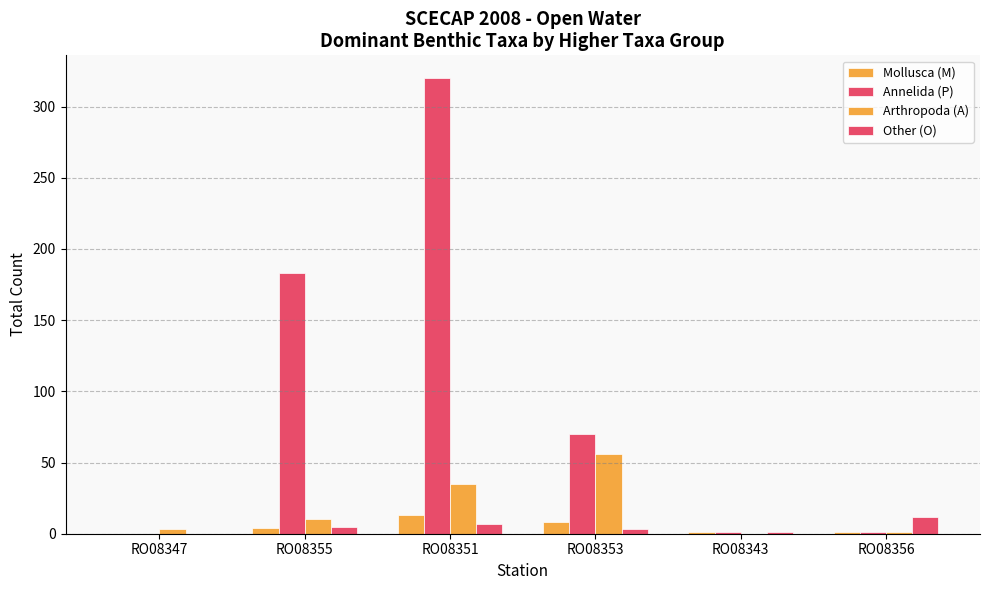

What position from the right is RO08356?

1